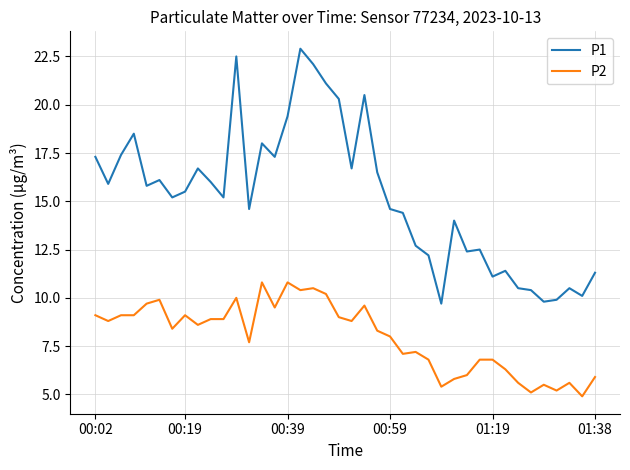

What is the highest value of the P2 series?

10.8